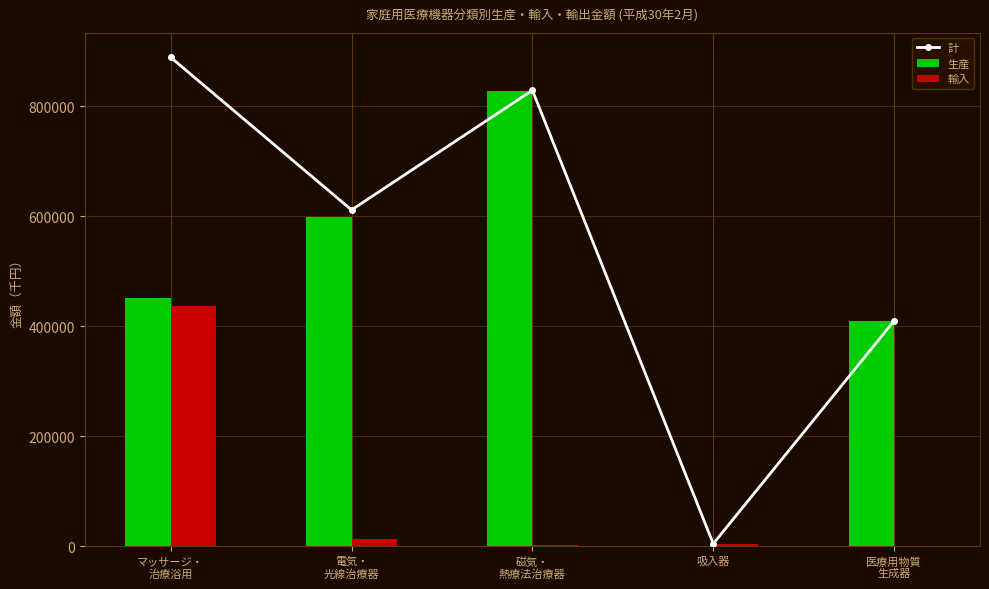

Between 電気・
光線治療器 and 医療用物質
生成器, which is larger?

電気・
光線治療器